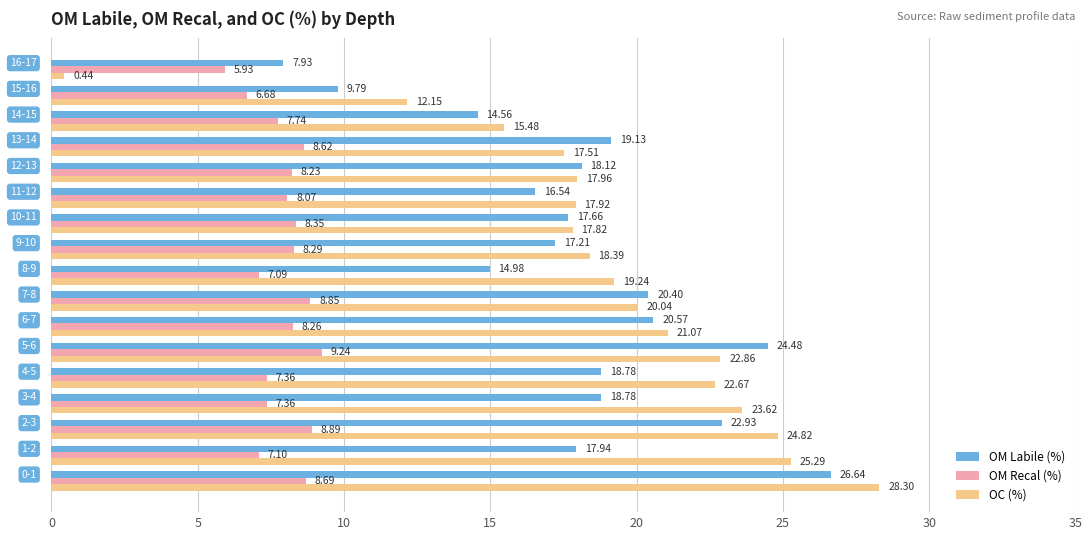

How many distinct data groups are displayed?

3